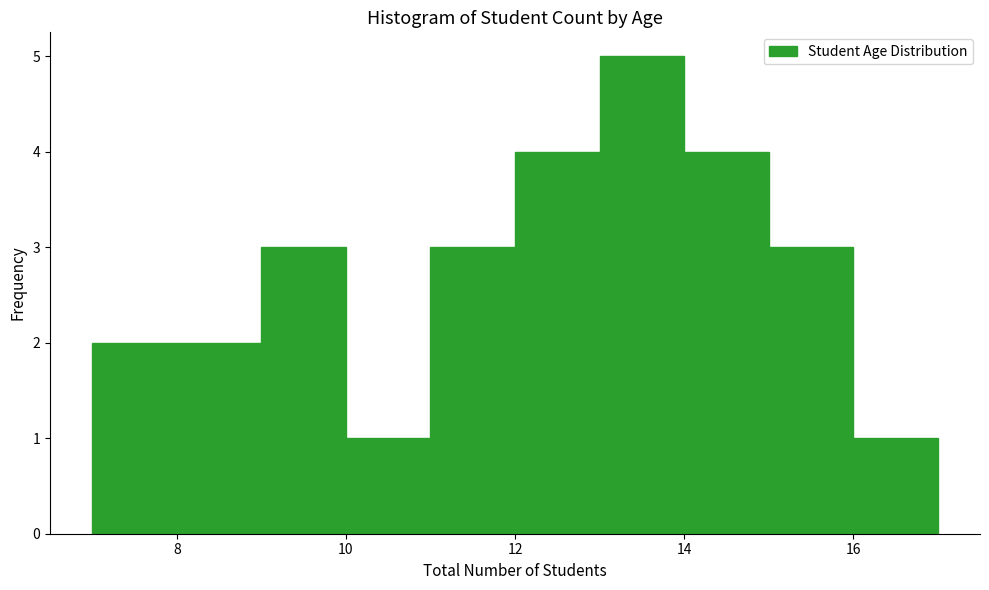

Which range on the x-axis has the tallest bar?

13 to 14